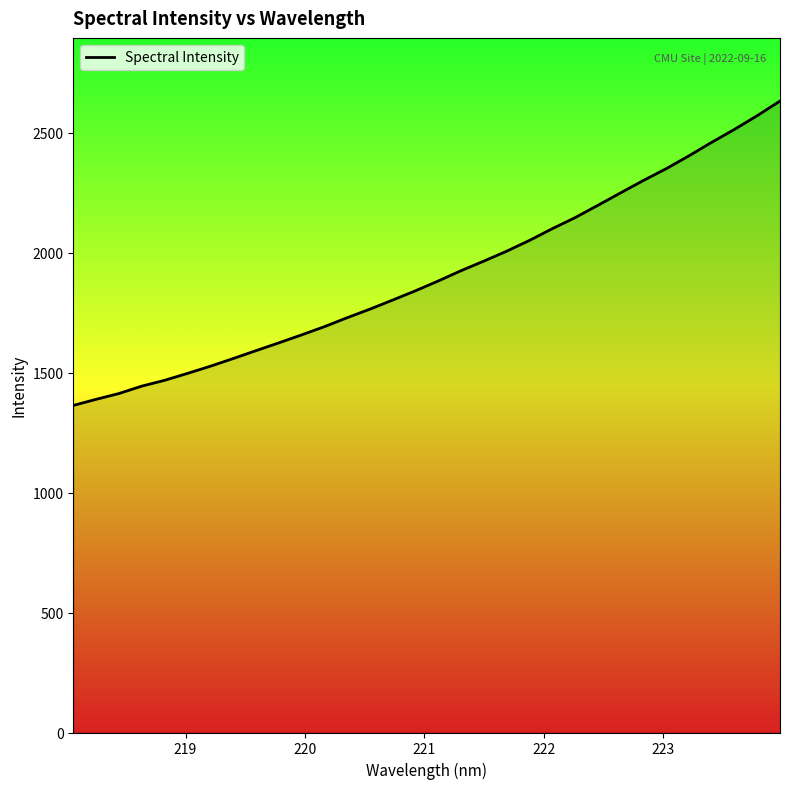

What is the smallest value displayed?

1363.4